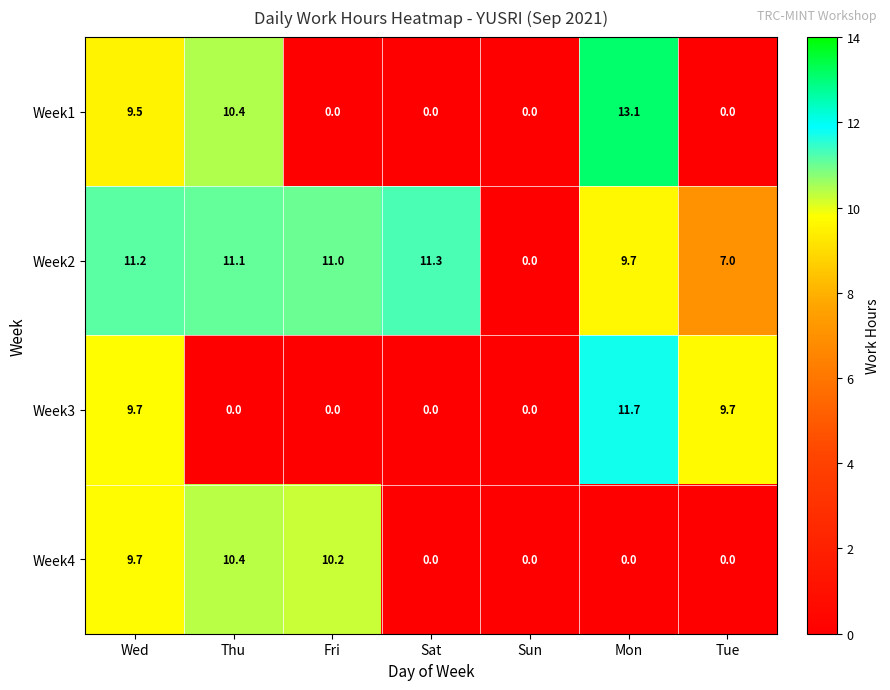

What is the sum of all Week2 values?

61.3